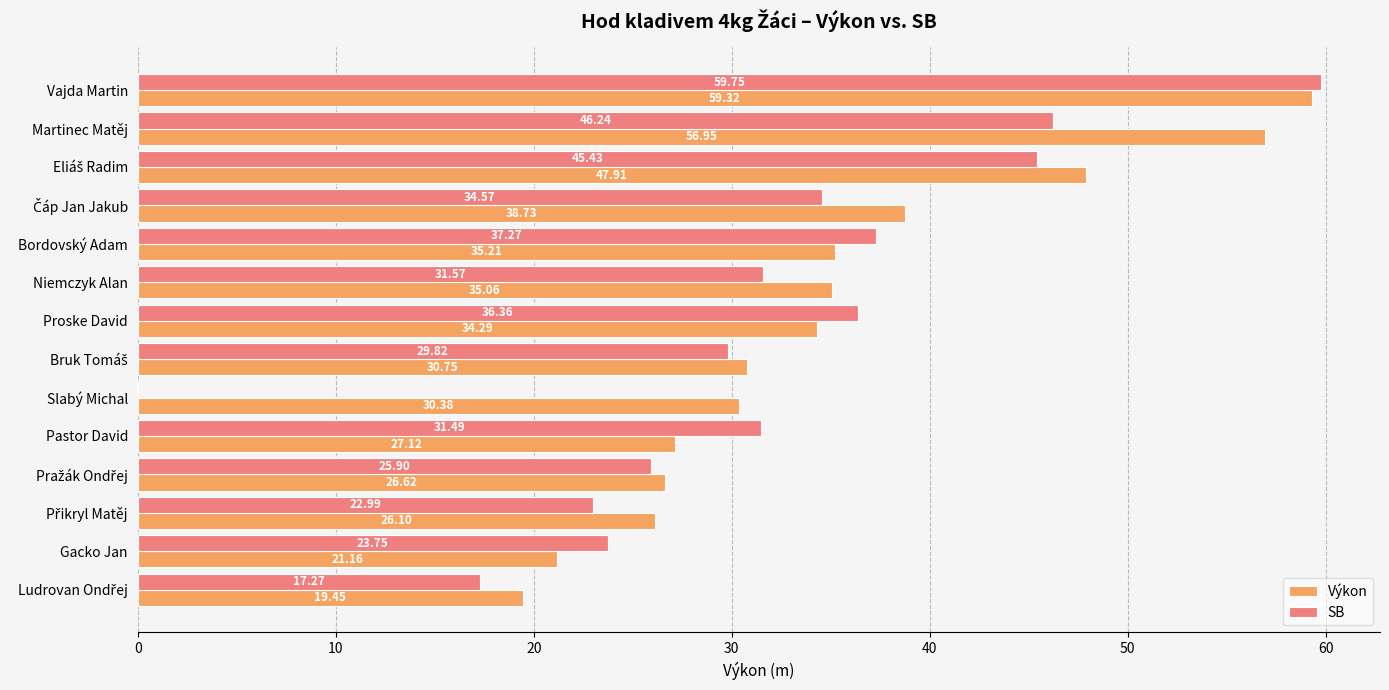

What is the sum of all Výkon values?

489.1